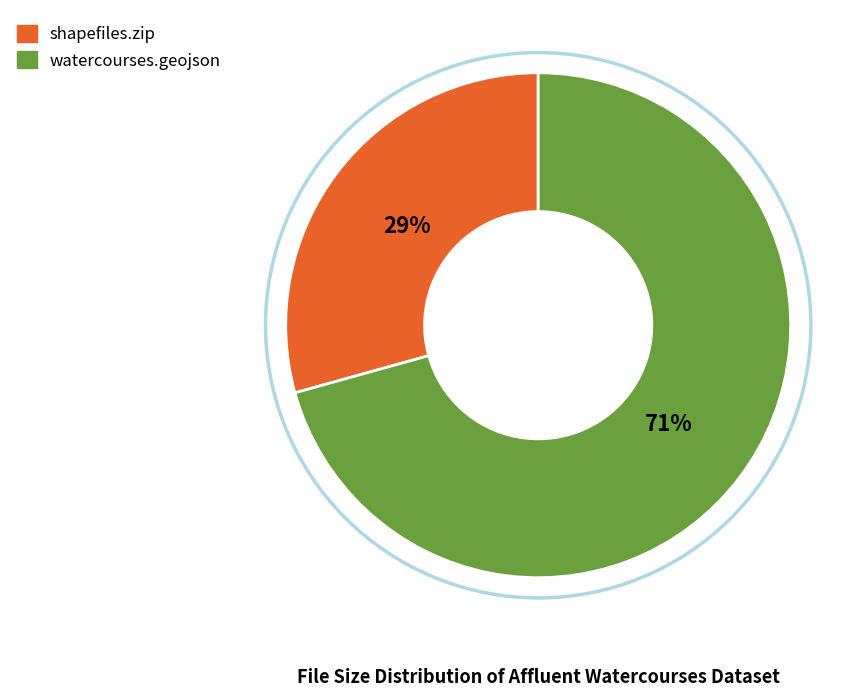

To the nearest percent, what portion does watercourses.geojson represent?

71%